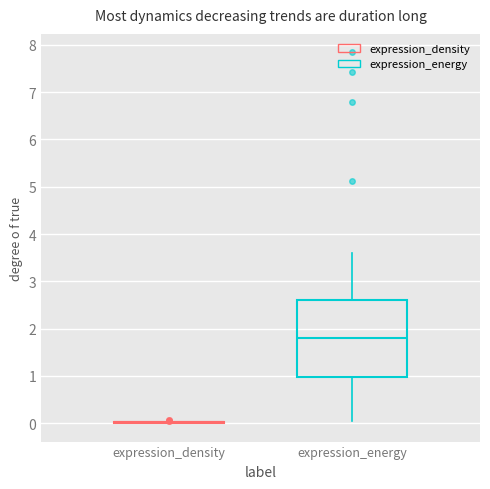

Reading left to right, transcribe this box plot: for each box, give where its median line is, the range the box spans, and where its two whiskers end, as read against the y-axis. The values are not printed on the chart, so give them approximately, as read against the axis.

expression_density: box collapsed to a line at 0.0, whiskers 0.0 to 0.0
expression_energy: median 1.8, box 1.0 to 2.6, whiskers 0.0 to 3.6